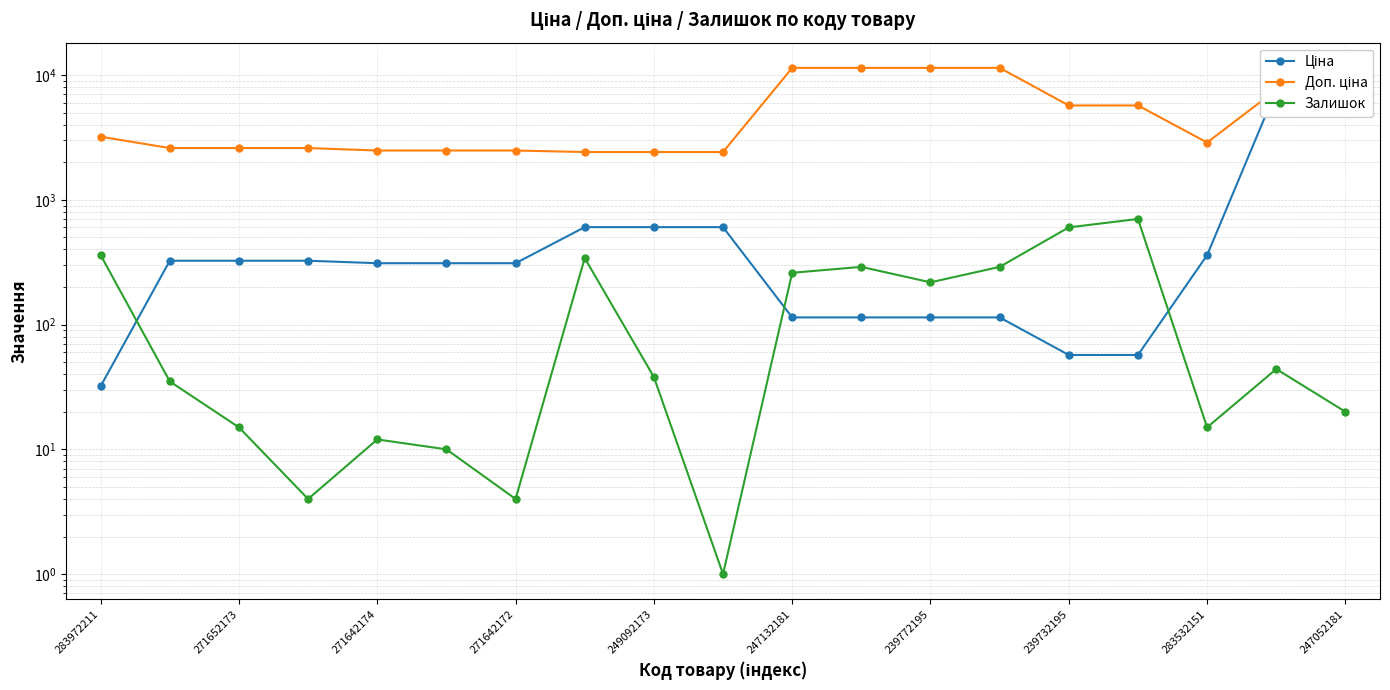

Rank the series by their average value, from lowest to highest.

Залишок, Ціна, Доп. ціна